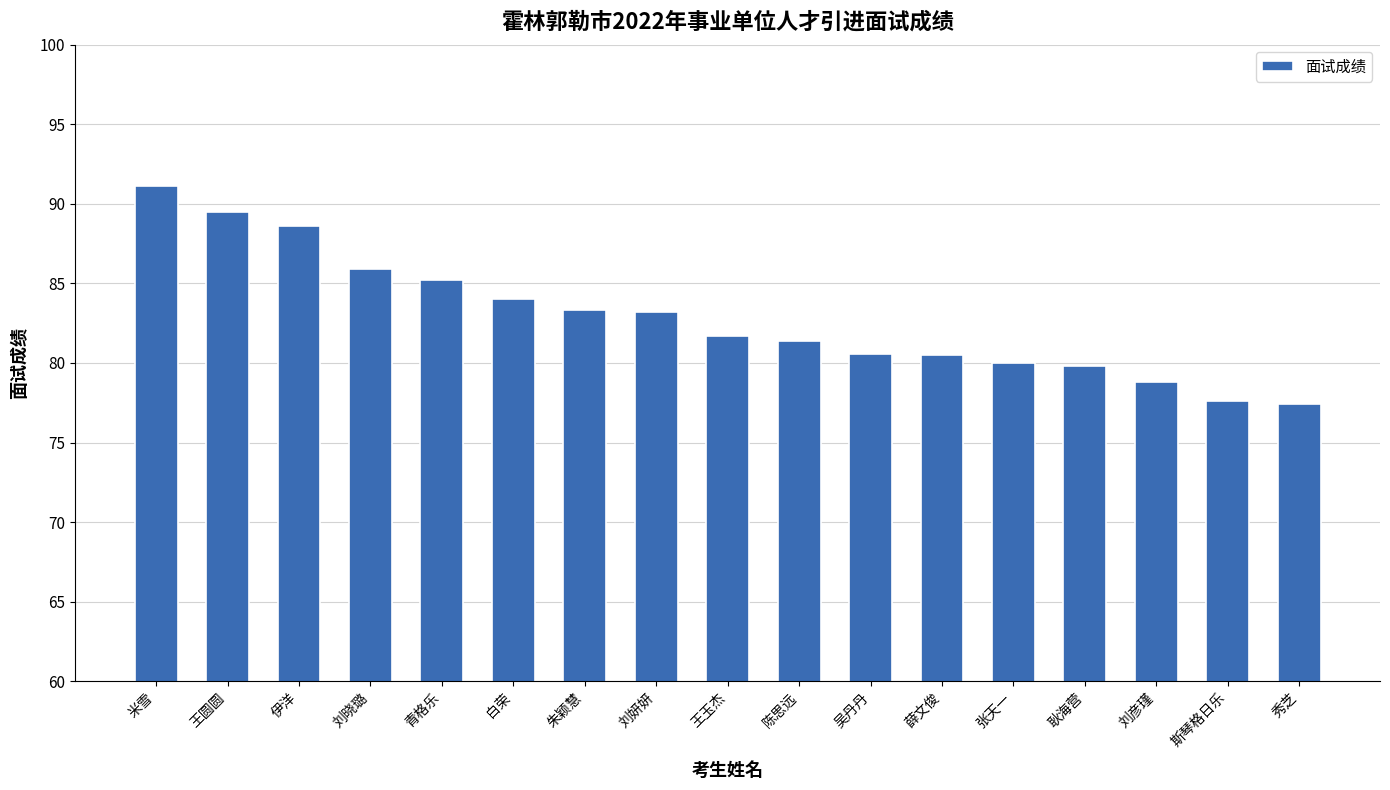

How many values exceed 81?

10